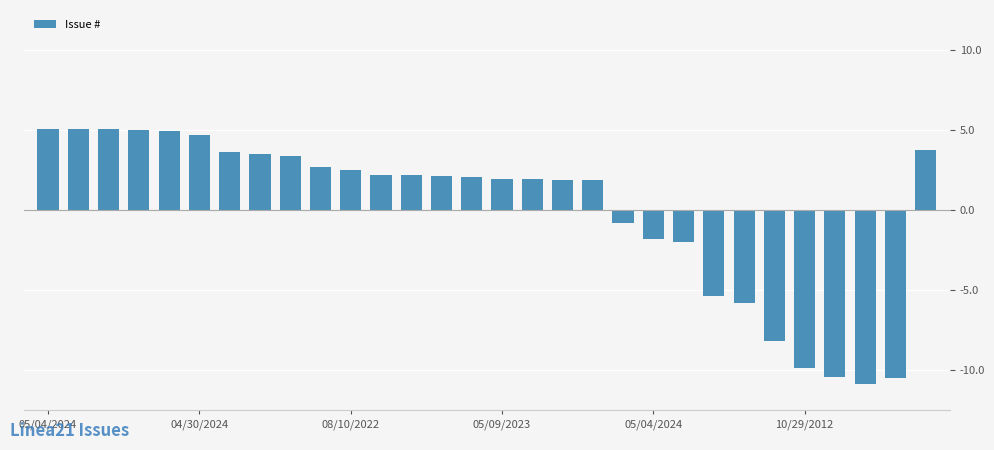

How many data points does each series have?

30